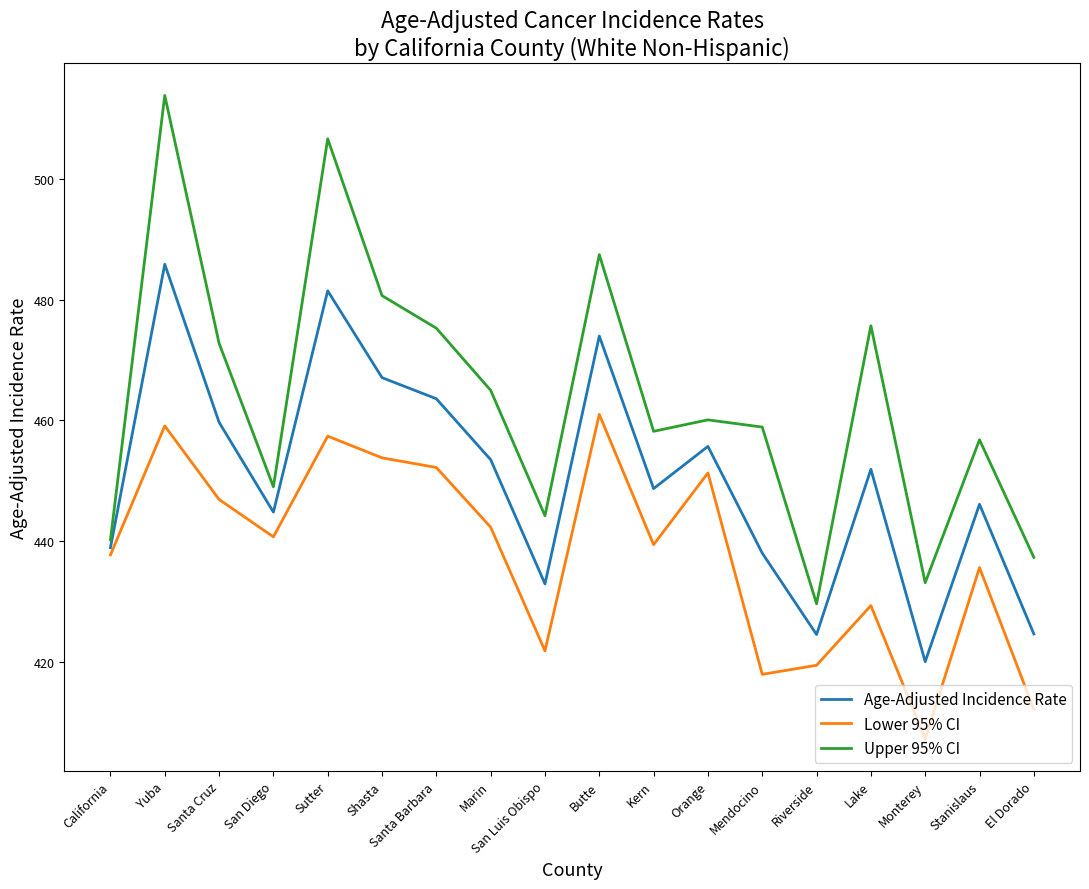

What are all the series names shown in the legend?

Age-Adjusted Incidence Rate, Lower 95% CI, Upper 95% CI